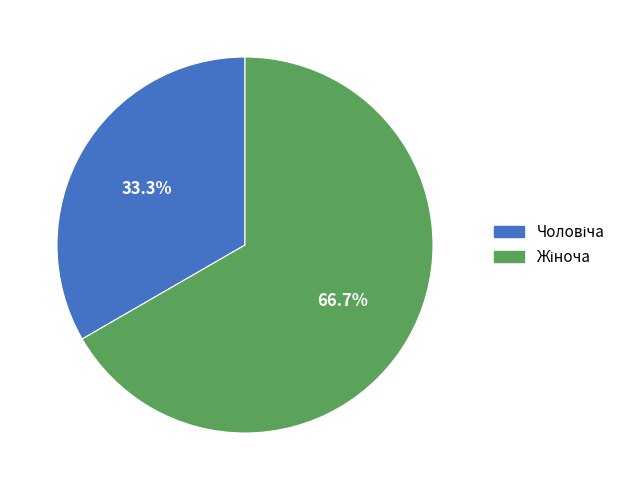

Is there a majority slice in this chart?

Yes